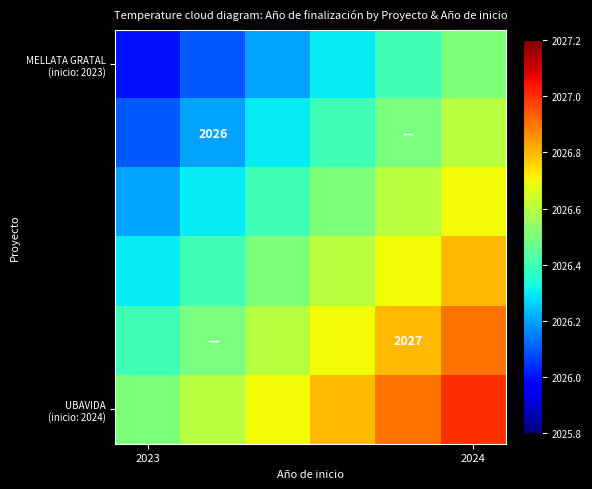

True or false: UBAVIDA (inicio: 2024) has a value of 951.0 at 2023.

False